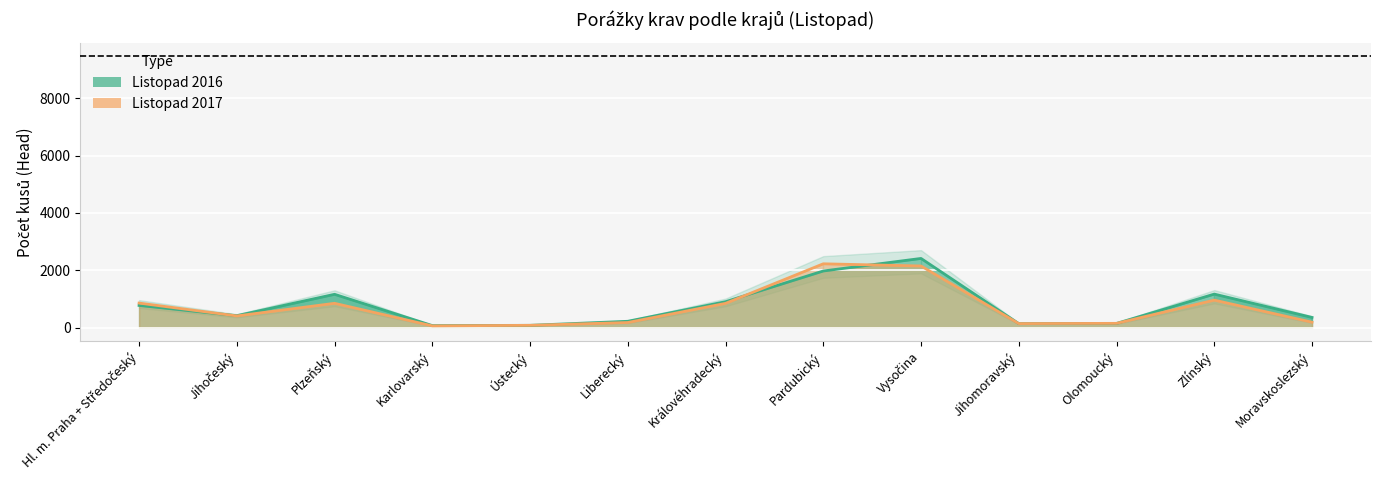

What is the sum of all 2017 values?

9102